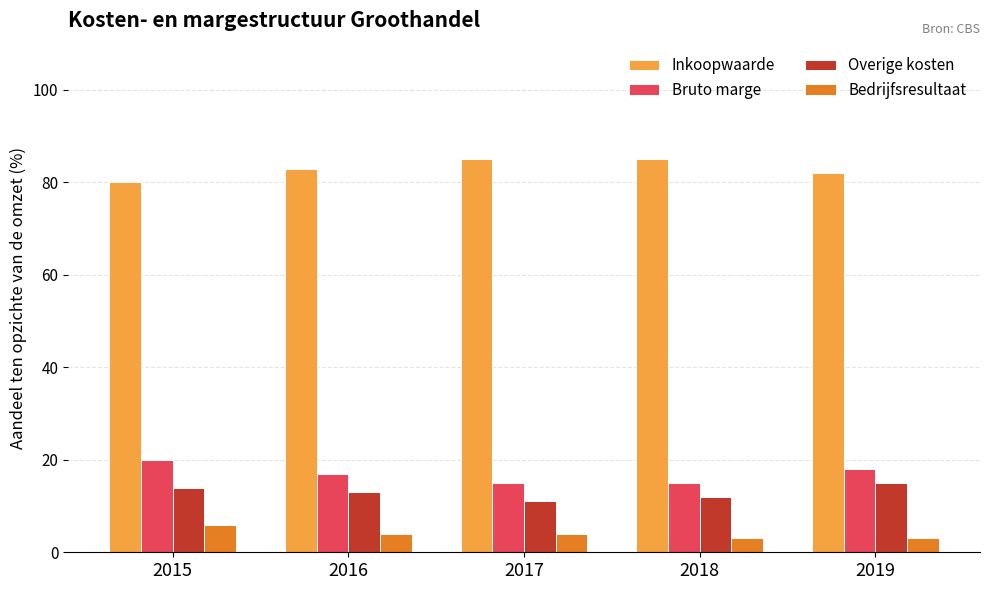

Reading left to right, what are all the values shown in this chart?

Inkoopwaarde: 80	83	85	85	82
Bruto marge: 20	17	15	15	18
Overige kosten: 14	13	11	12	15
Bedrijfsresultaat: 6	4	4	3	3